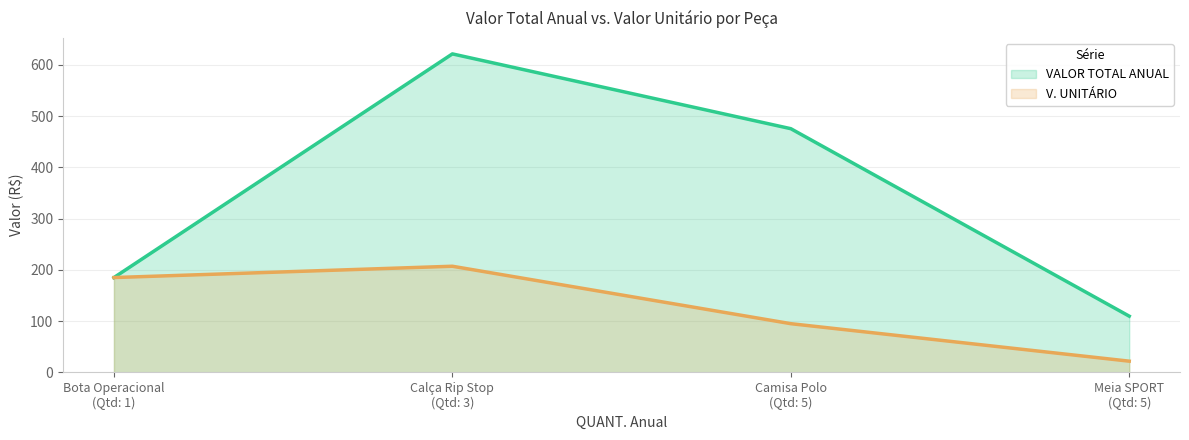

True or false: VALOR TOTAL ANUAL has a value of 307.7 at Camisa Polo.

False